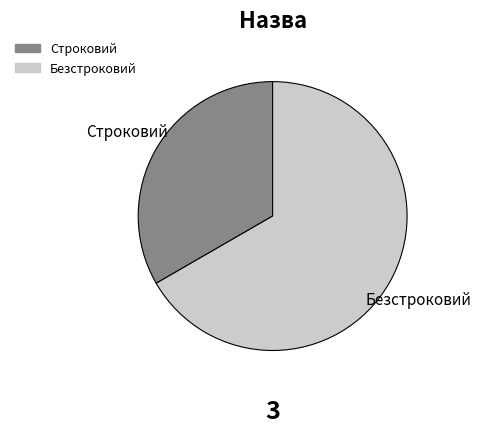

How many segments does this pie chart have?

2